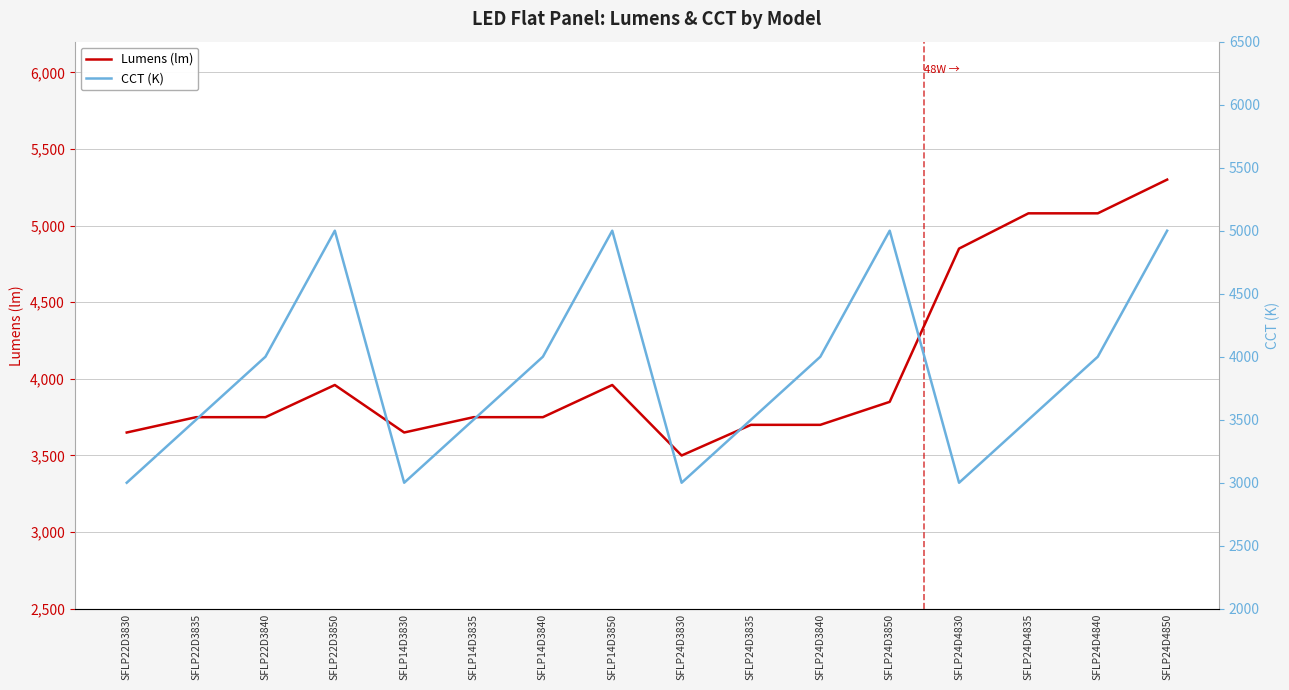

Rank the series by their average value, from highest to lowest.

Lumens (lm), CCT (K)